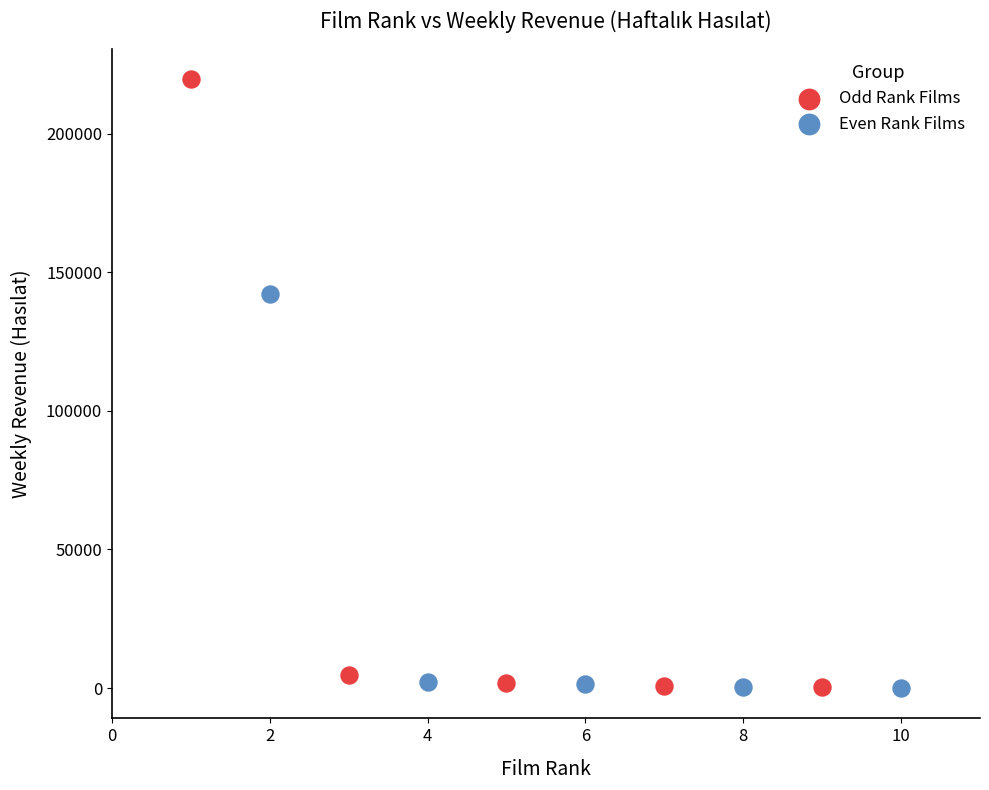

Which series has the largest Y range (max minus min)?

Odd Rank Films